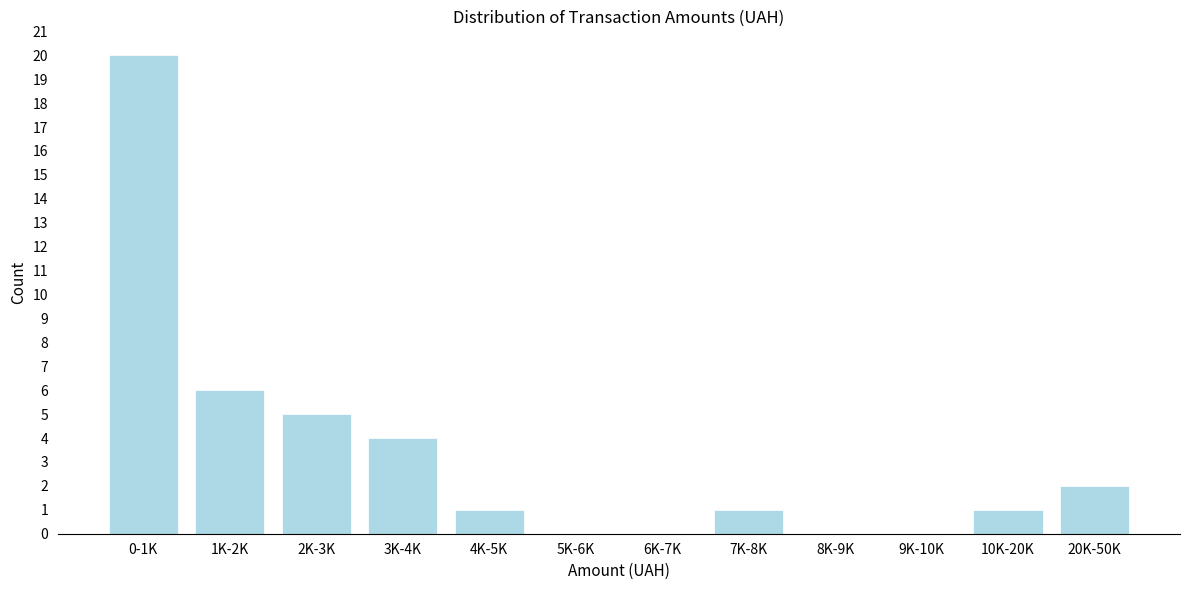

Reading left to right, what are all the values shown in this chart?

0-1K=20	1K-2K=6	2K-3K=5	3K-4K=4	4K-5K=1	5K-6K=0	6K-7K=0	7K-8K=1	8K-9K=0	9K-10K=0	10K-20K=1	20K-50K=2